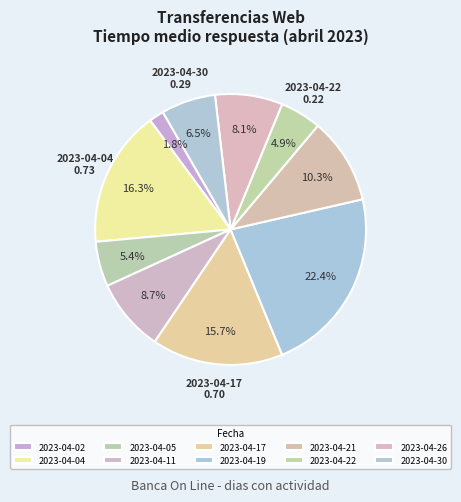

True or false: 2023-04-26 accounts for 8% of the total.

True